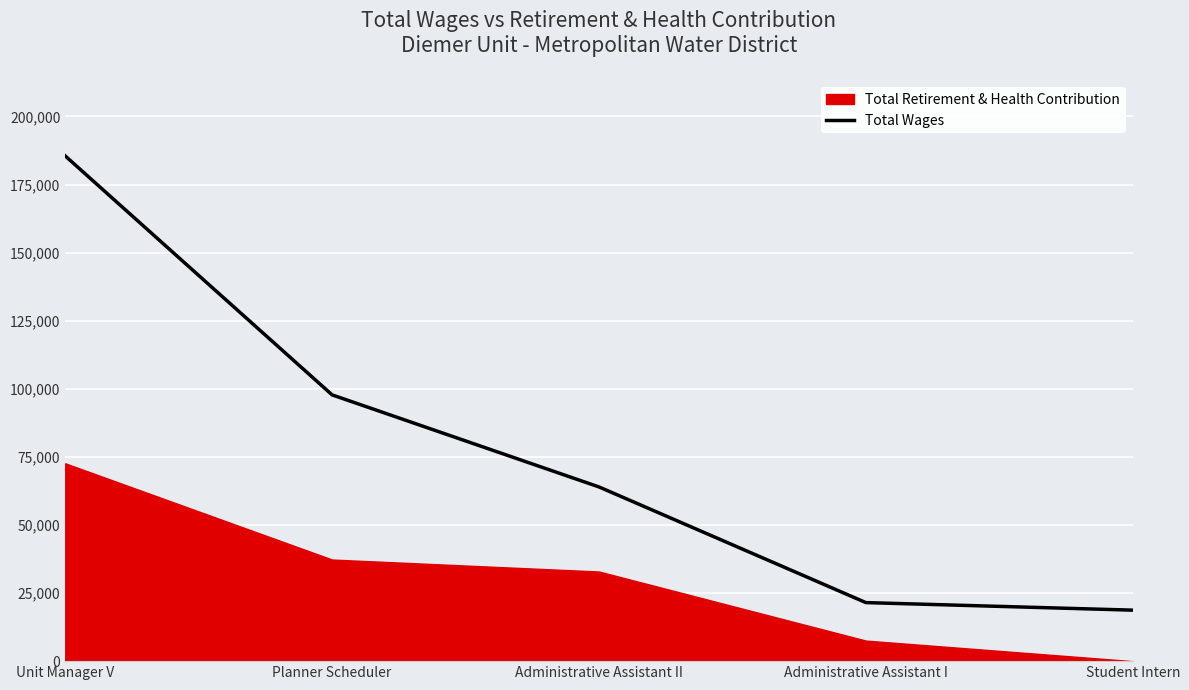

Reading left to right, what are all the values shown in this chart?

Unit Manager V=185495	Planner Scheduler=97764	Administrative Assistant II=63965	Administrative Assistant I=21496	Student Intern=18720